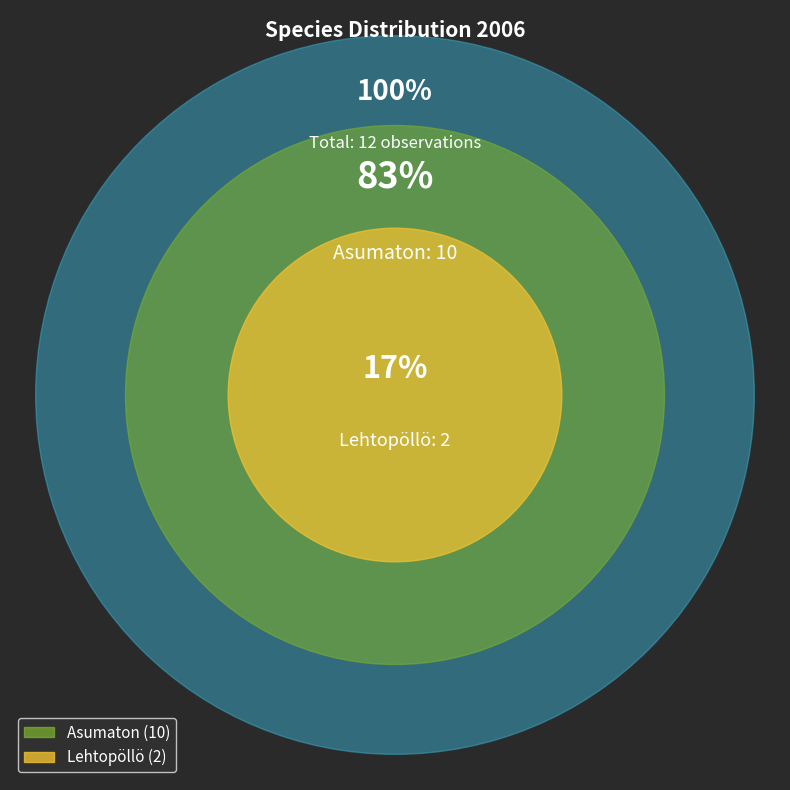

To the nearest percent, what percentage of the pie is Lehtopöllö?

17%